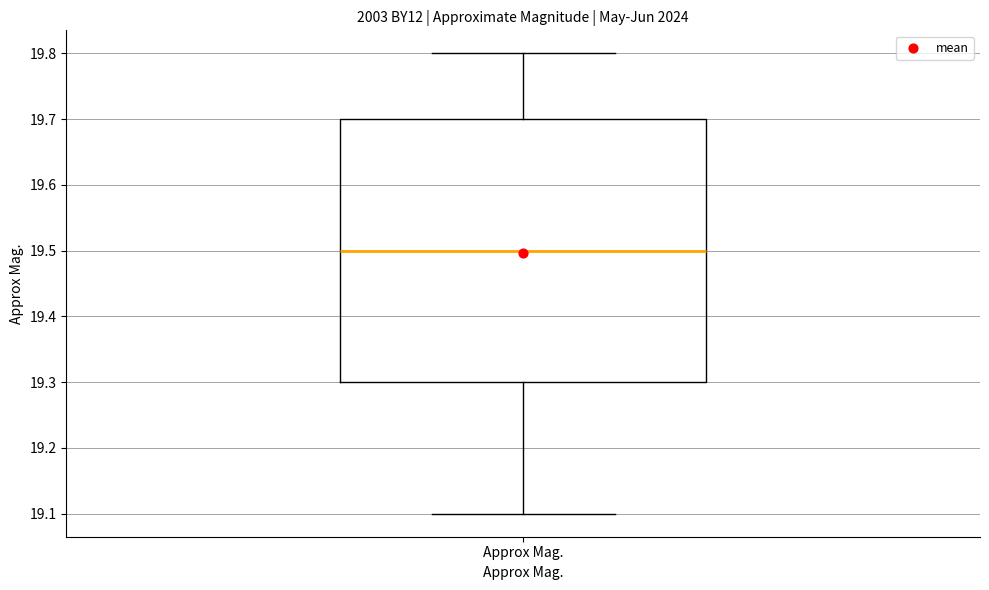

Where is the lower edge of the box for Approx Mag. on the y-axis? The values are not printed on the chart, so give them approximately, as read against the axis.

19.3